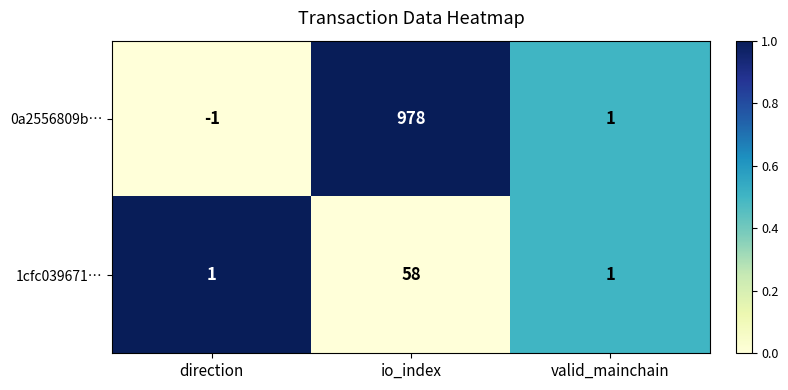

Reading right to left, what are all the values shown in this chart?

0a2556809b…: 1	978	-1
1cfc039671…: 1	58	1